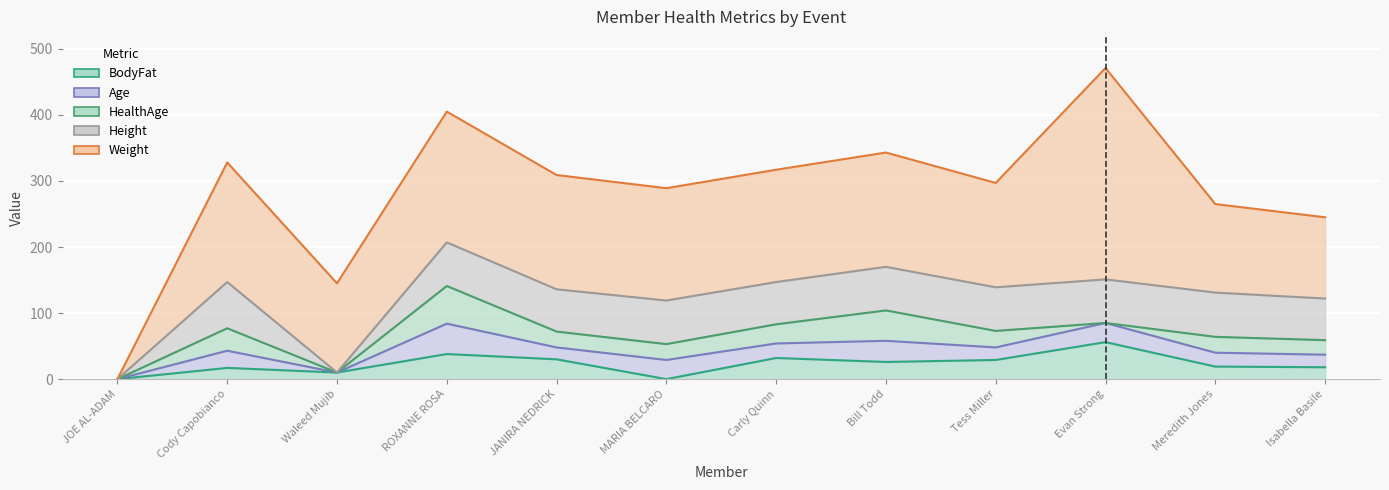

What is the label of the 4th point from the left?

ROXANNE ROSA